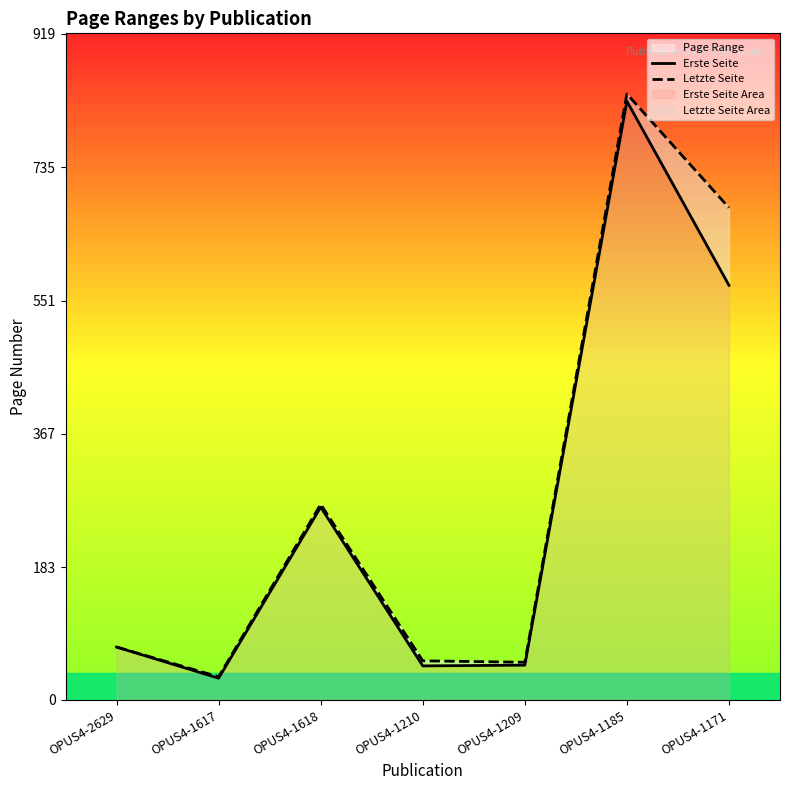

What is the label of the 1st point from the left?

OPUS4-2629